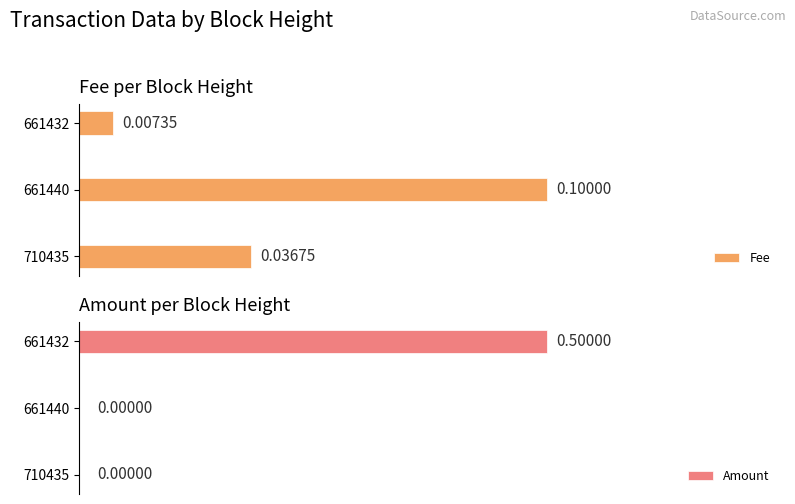

The Amount series shows 0.2 at 710435. True or false?

False